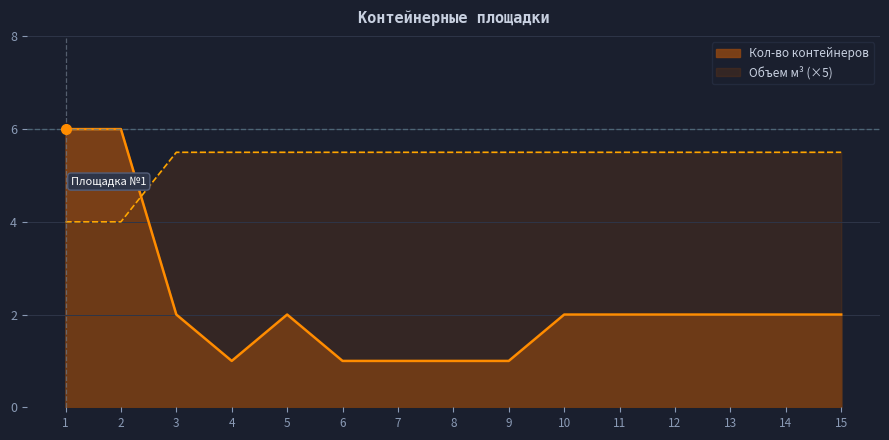

True or false: Кол-во контейнеров and Объем м³ cross at least once.

True